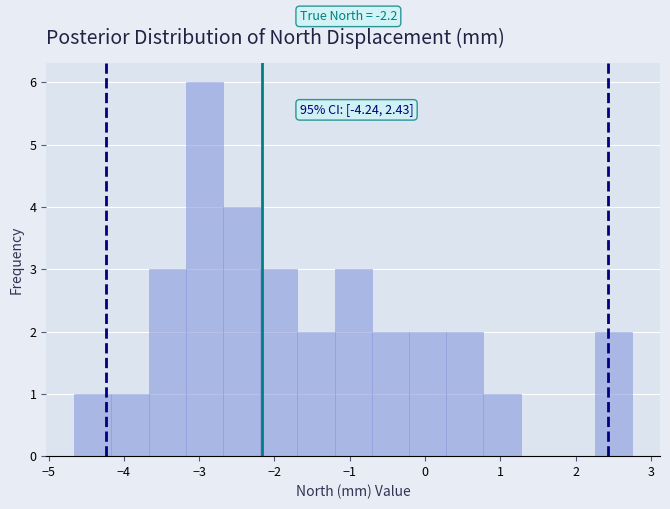

Over which range of the x-axis is the bar tallest?

-3.2 to -2.7